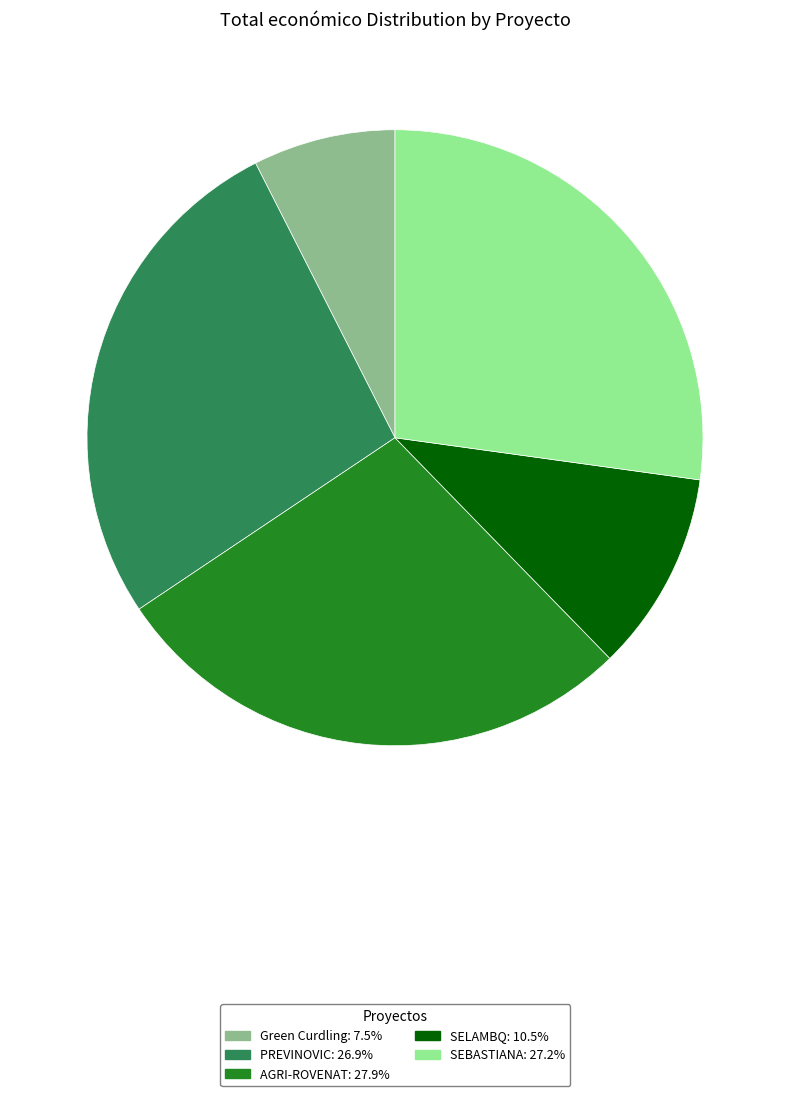

Approximately how many times larger is the value at PREVINOVIC compared to AGRI-ROVENAT?

1.0